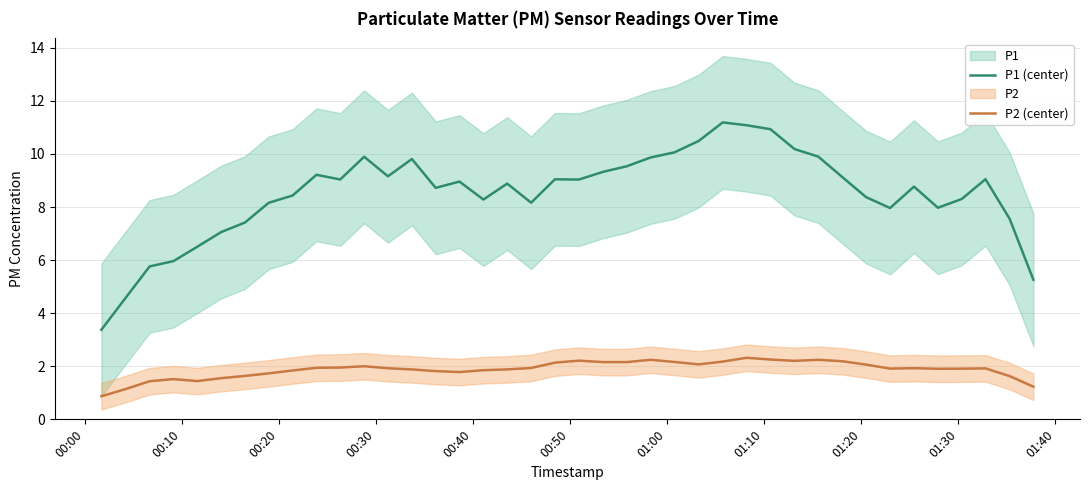

True or false: P1 (center) and P2 (center) cross at least once.

False